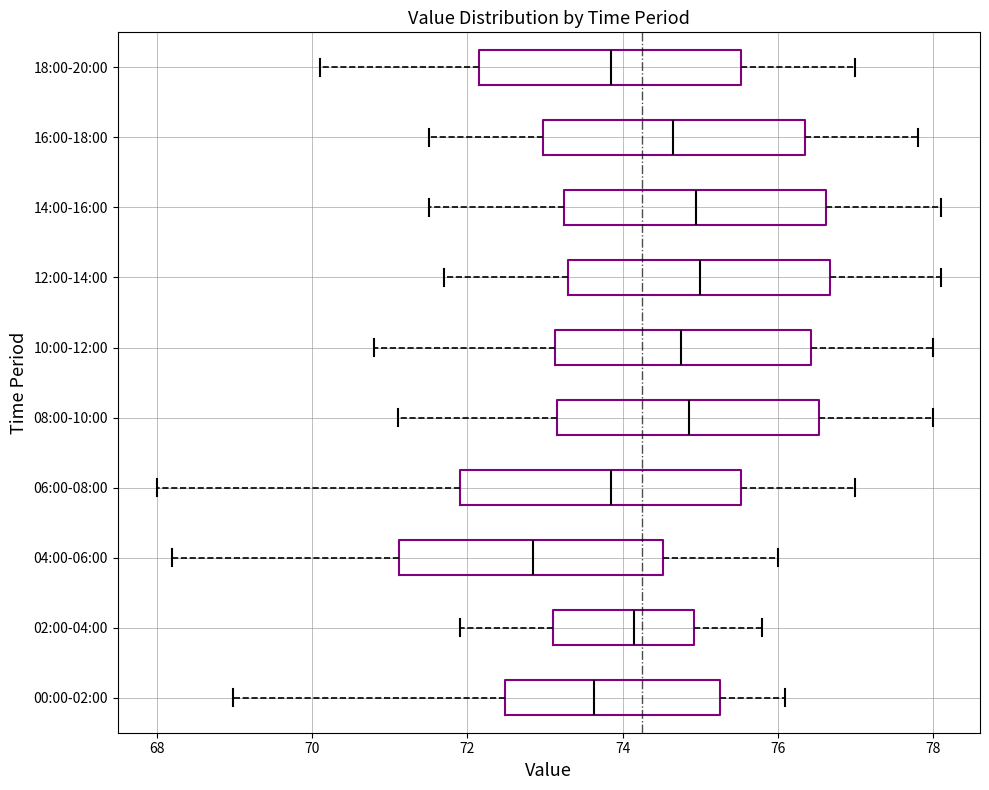

Reading bottom to top, read every box against the x-axis: the position of its median line, the range the box covers, and the ends of its whiskers. The values are not printed on the chart, so give them approximately, as read against the axis.

00:00-02:00: median 73.6, box 72.4 to 75.2, whiskers 69.0 to 76.0
02:00-04:00: median 74.2, box 73.2 to 75.0, whiskers 72.0 to 75.8
04:00-06:00: median 72.8, box 71.2 to 74.6, whiskers 68.2 to 76.0
06:00-08:00: median 73.8, box 72.0 to 75.6, whiskers 68.0 to 77.0
08:00-10:00: median 74.8, box 73.2 to 76.6, whiskers 71.2 to 78.0
10:00-12:00: median 74.8, box 73.2 to 76.4, whiskers 70.8 to 78.0
12:00-14:00: median 75.0, box 73.4 to 76.6, whiskers 71.8 to 78.2
14:00-16:00: median 75.0, box 73.2 to 76.6, whiskers 71.6 to 78.2
16:00-18:00: median 74.6, box 73.0 to 76.4, whiskers 71.6 to 77.8
18:00-20:00: median 73.8, box 72.2 to 75.6, whiskers 70.2 to 77.0